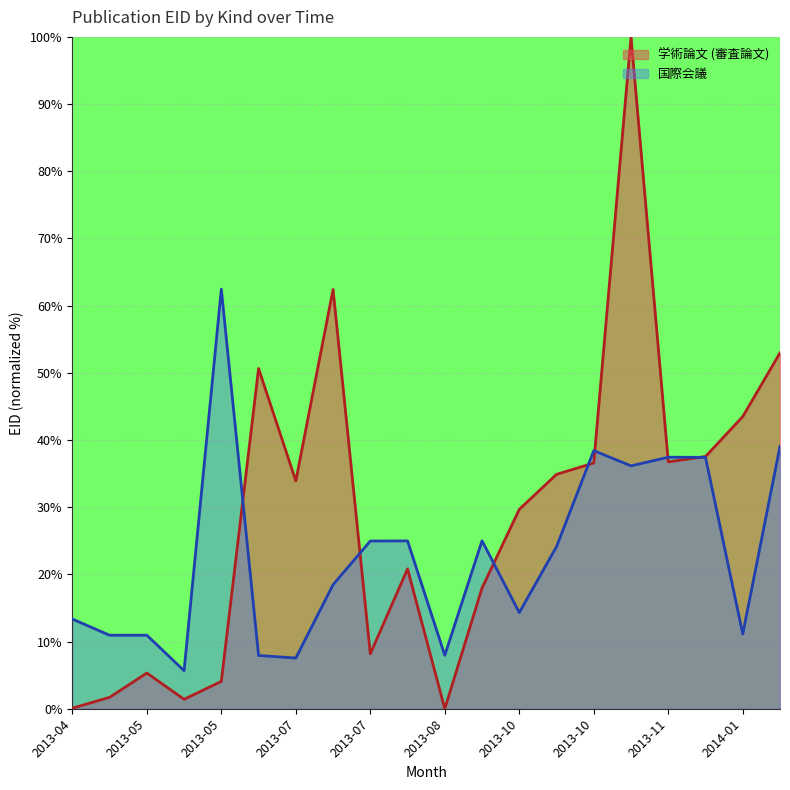

What are all the series names shown in the legend?

学術論文 (審査論文), 国際会議